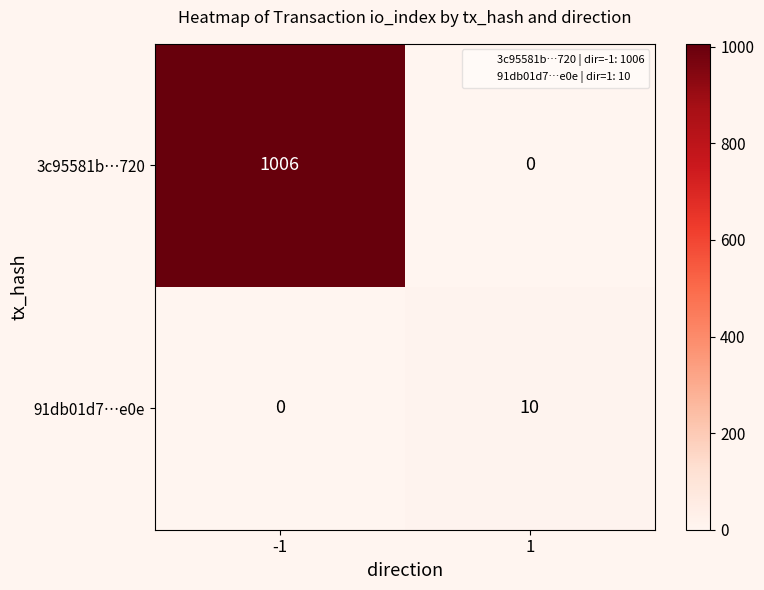

The 91db01d7…e0e series shows 0 at -1. True or false?

True